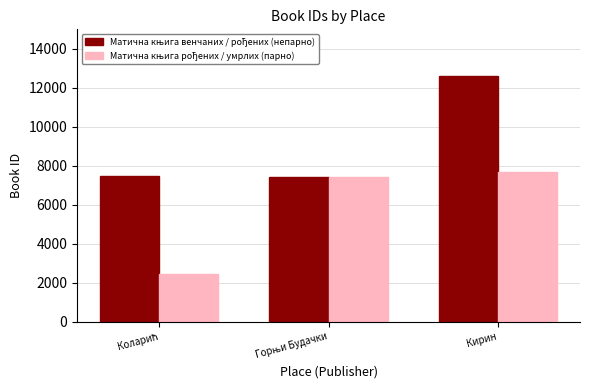

Which label corresponds to the largest value in the chart?

Кирин